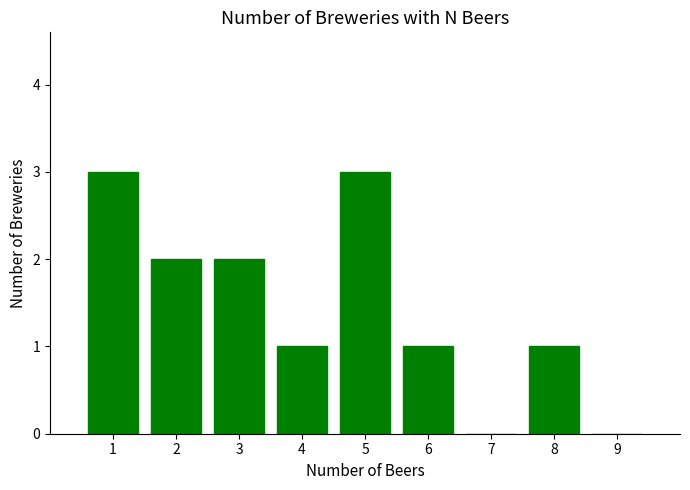

Reading left to right, extract all data points from this chart.

3	2	2	1	3	1	0	1	0